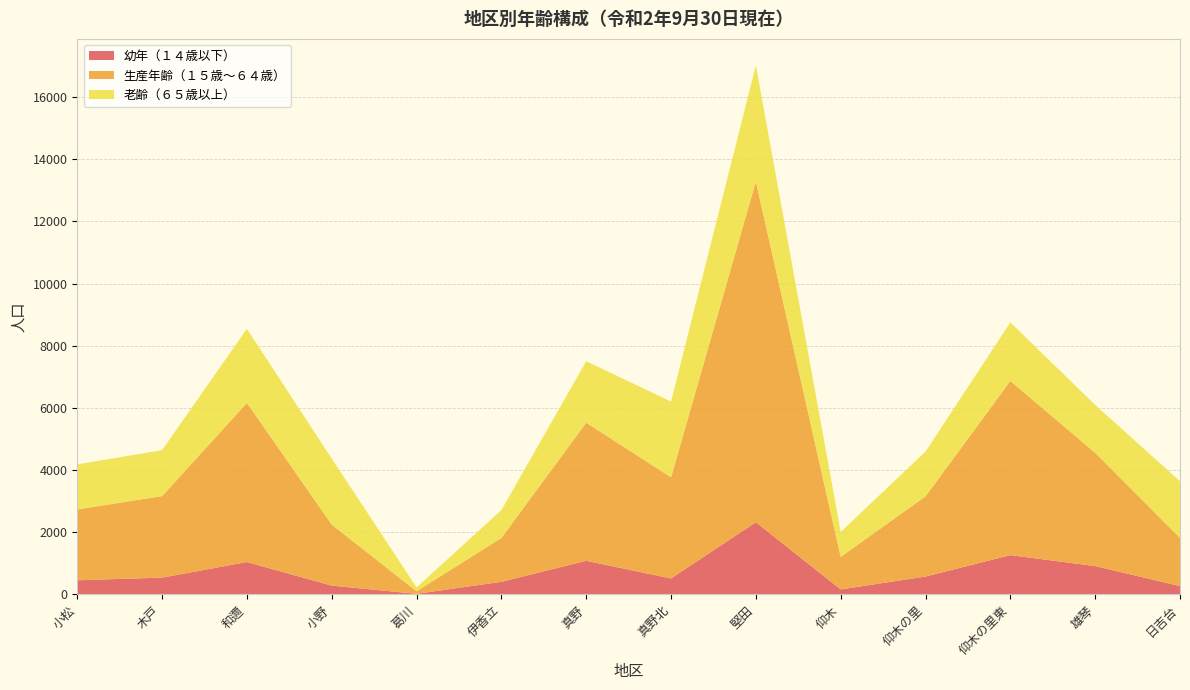

Reading left to right, transcribe all the data shown in this chart.

幼年（１４歳以下）: 小松=452	木戸=538	和邇=1039	小野=280	葛川=16	伊香立=403	真野=1079	真野北=511	堅田=2321	仰木=158	仰木の里=573	仰木の里東=1261	雄琴=909	日吉台=265
生産年齢（１５歳～６４歳）: 小松=2280	木戸=2623	和邇=5120	小野=1964	葛川=83	伊香立=1411	真野=4445	真野北=3254	堅田=10964	仰木=1049	仰木の里=2579	仰木の里東=5605	雄琴=3645	日吉台=1554
老齢（６５歳以上）: 小松=1449	木戸=1478	和邇=2384	小野=2120	葛川=125	伊香立=895	真野=1976	真野北=2437	堅田=3735	仰木=801	仰木の里=1440	仰木の里東=1885	雄琴=1540	日吉台=1820